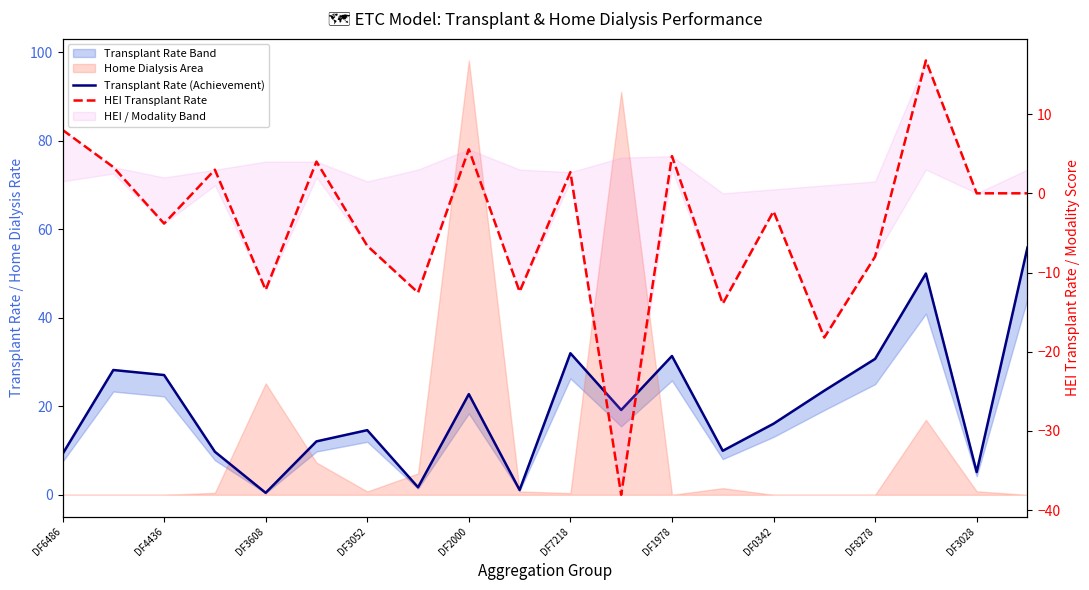

True or false: Transplant Rate (Achievement) and HEI Transplant Rate intersect in this chart.

False